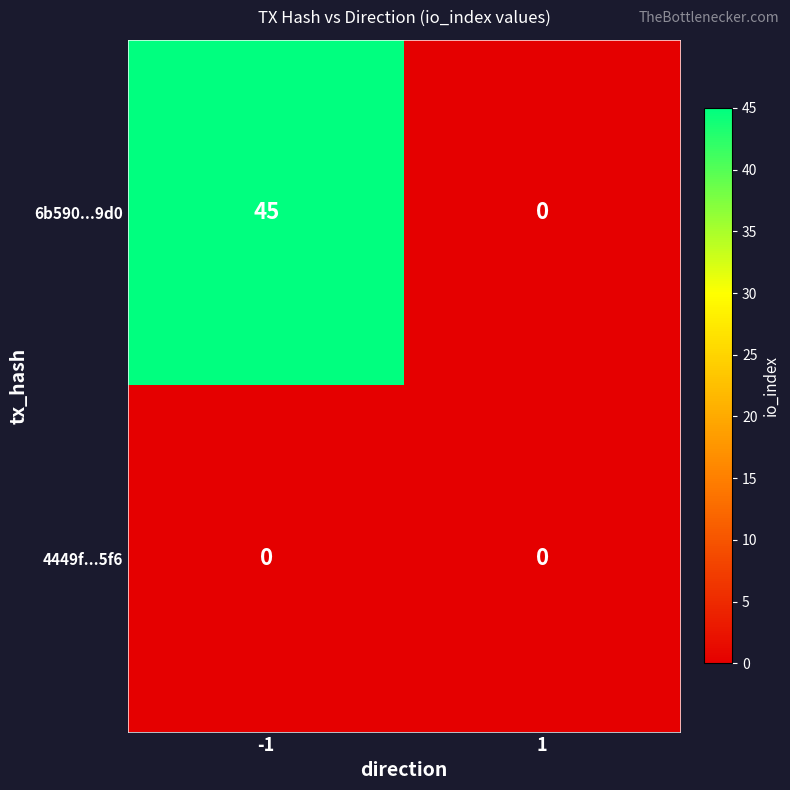

At -1, list the series in order from largest to smallest.

6b590...9d0, 4449f...5f6